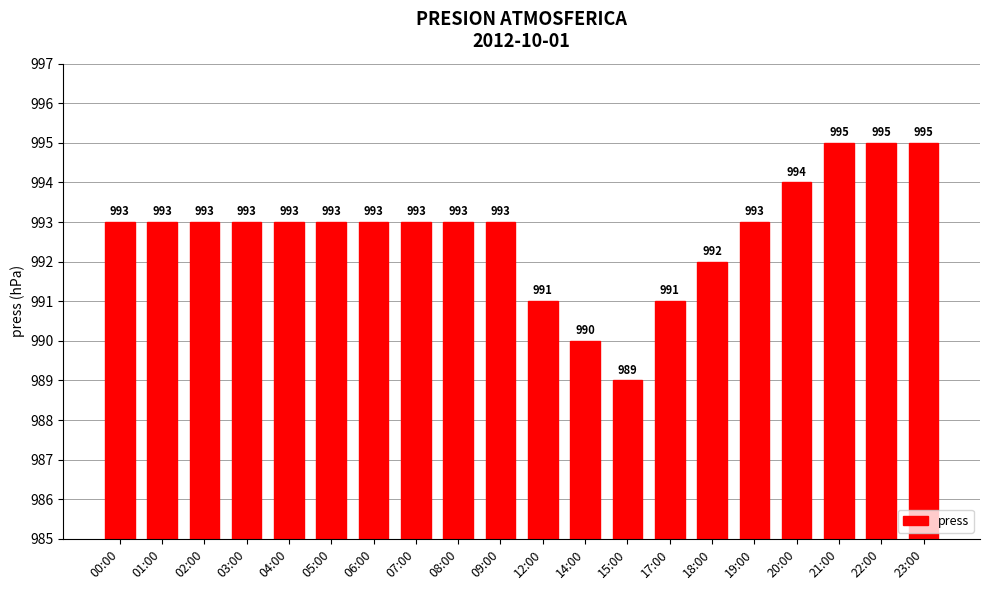

What position from the left is 20:00?

17